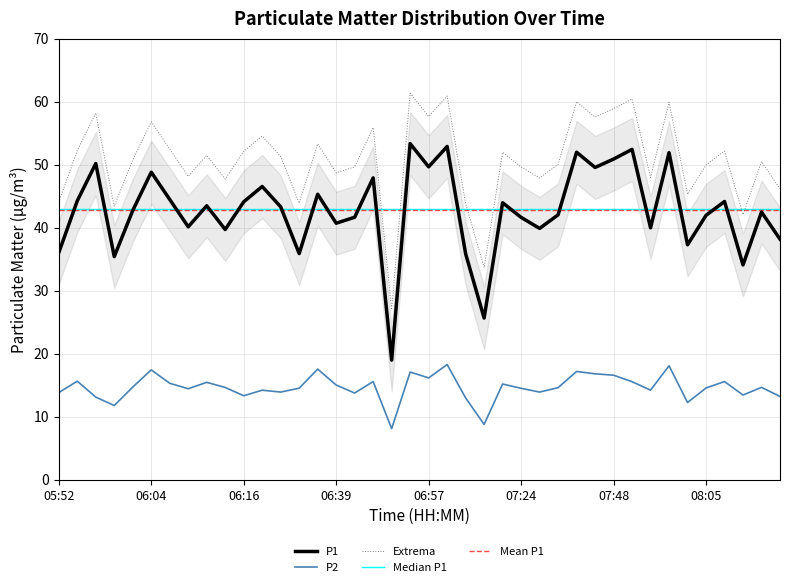

What is the sum of all P2 values?

585.6